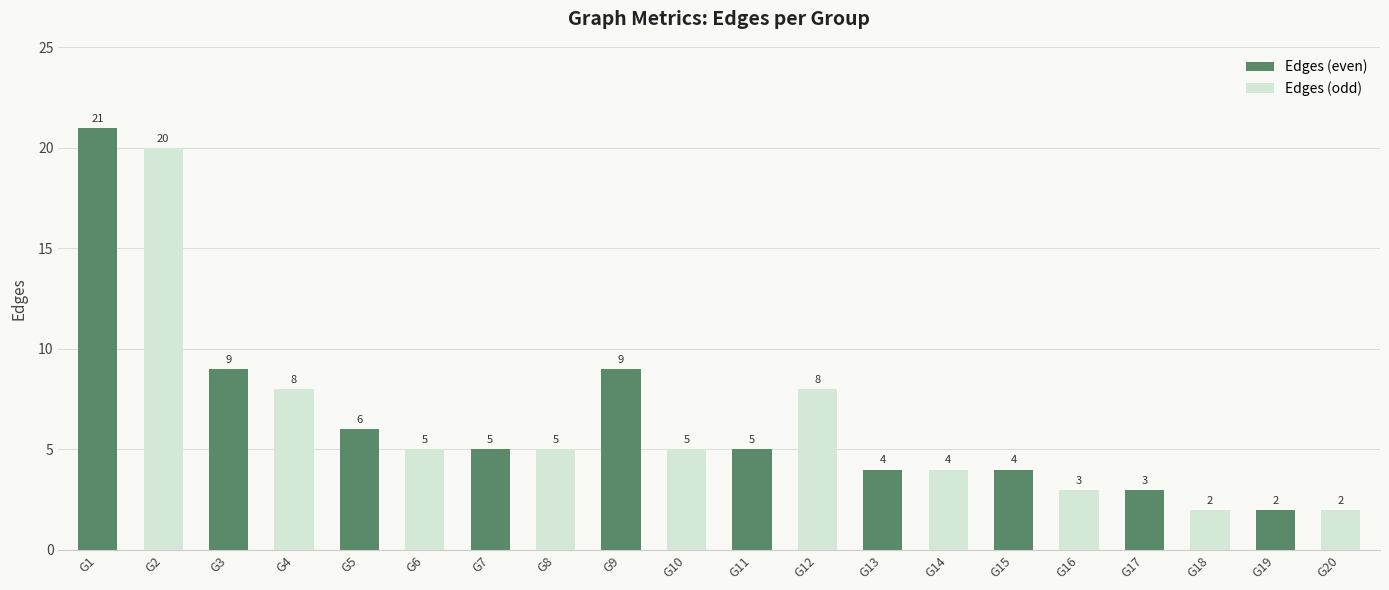

What value does the data have at G1, to the nearest 10?

20